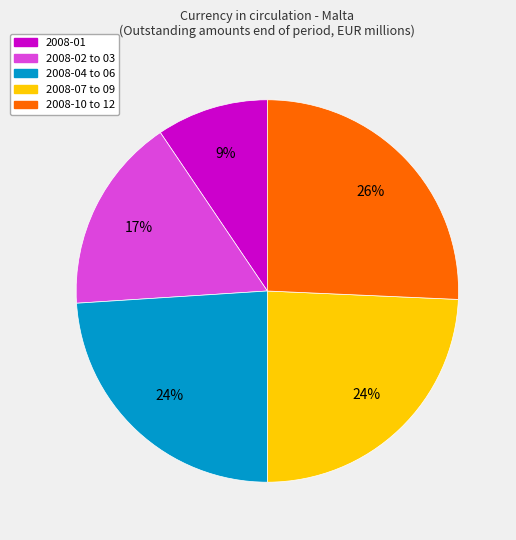

To the nearest percent, what is the average slice percentage?

20%